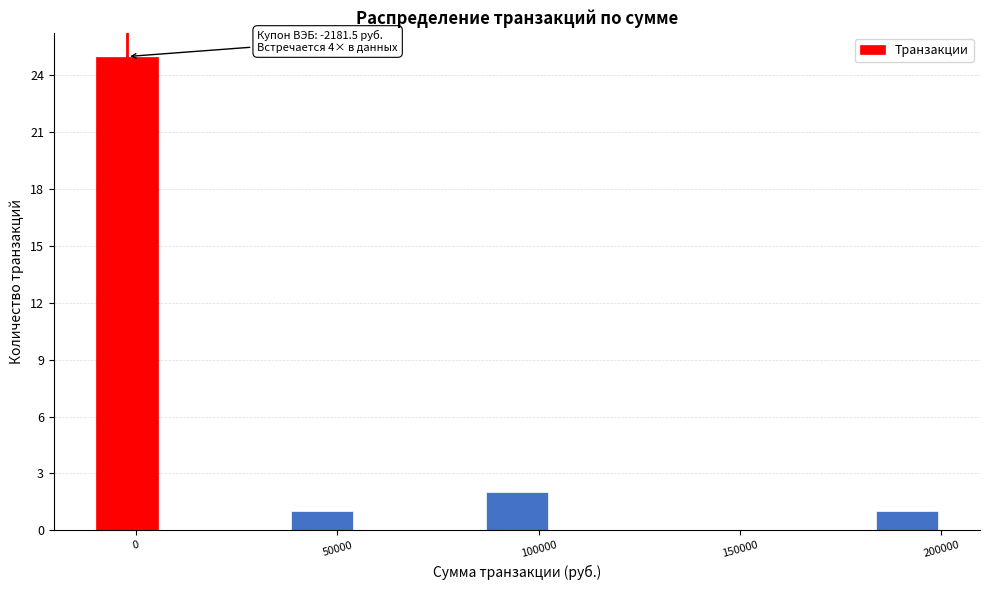

Around what value on the x-axis is the tallest bar? Give the approximate position of its centre, as read against the axis.

0